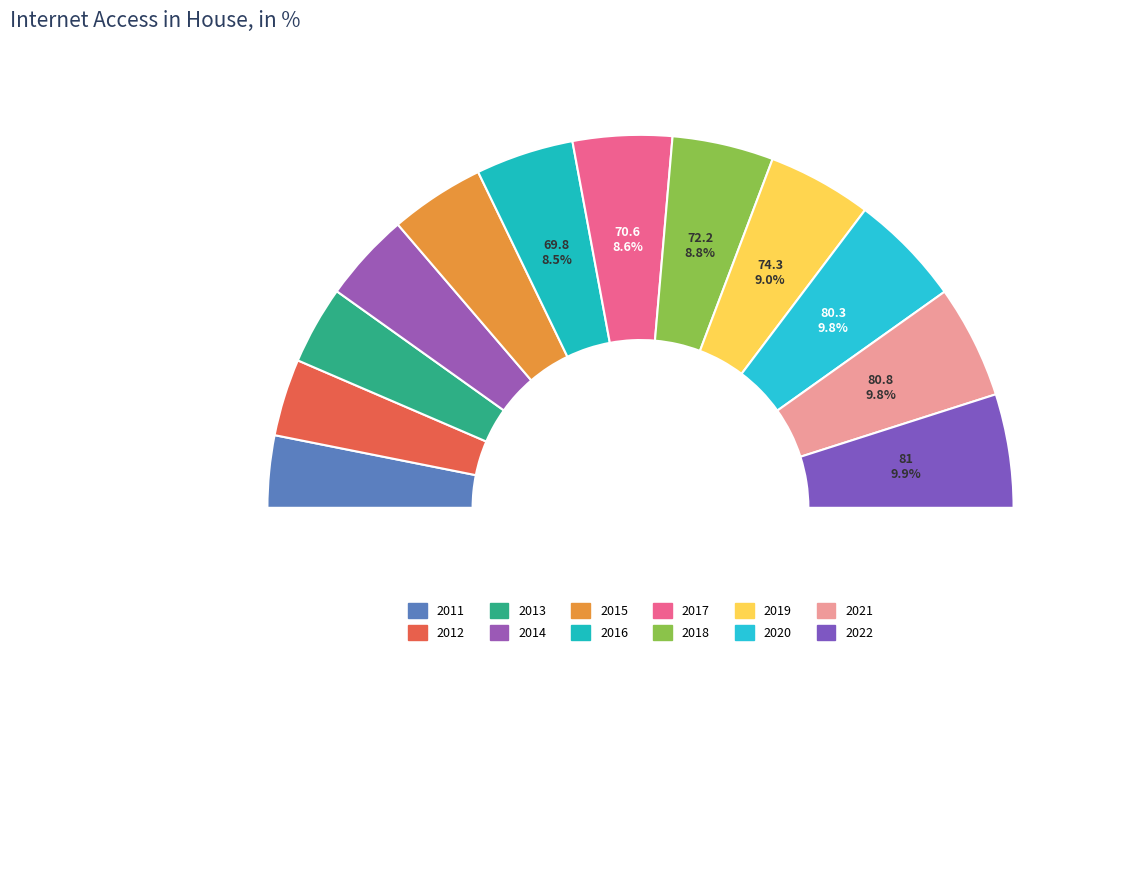

What percentage is the 2013 slice, to the nearest percent?

7%